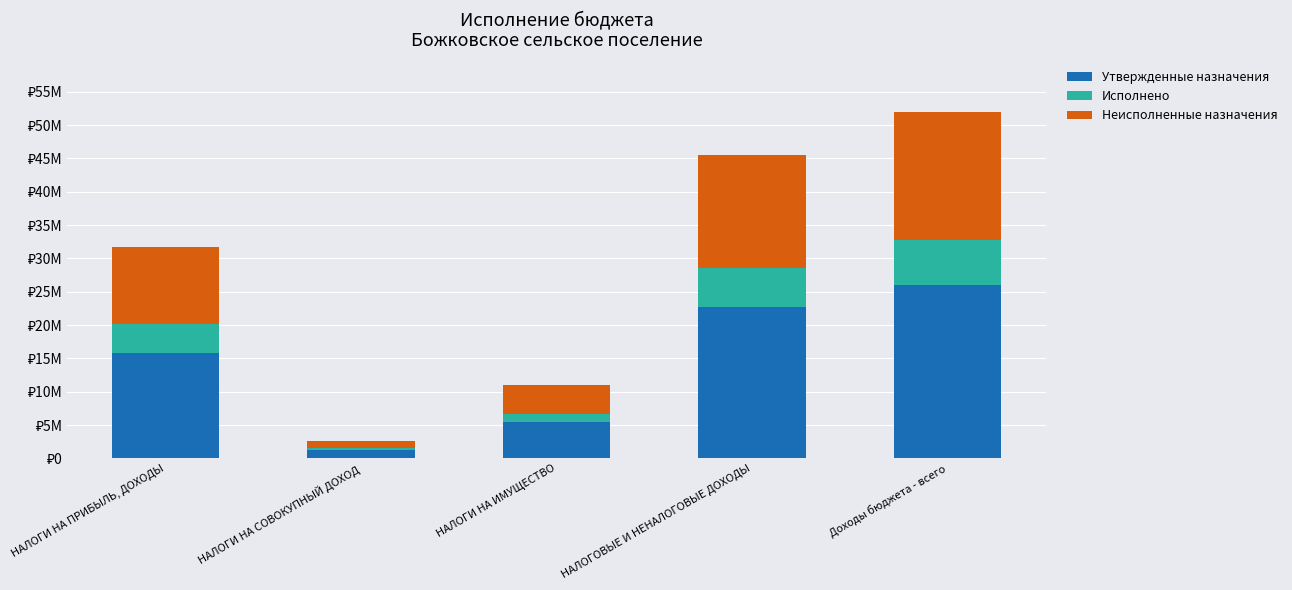

What is the label of the 4th bar from the right?

НАЛОГИ НА СОВОКУПНЫЙ ДОХОД